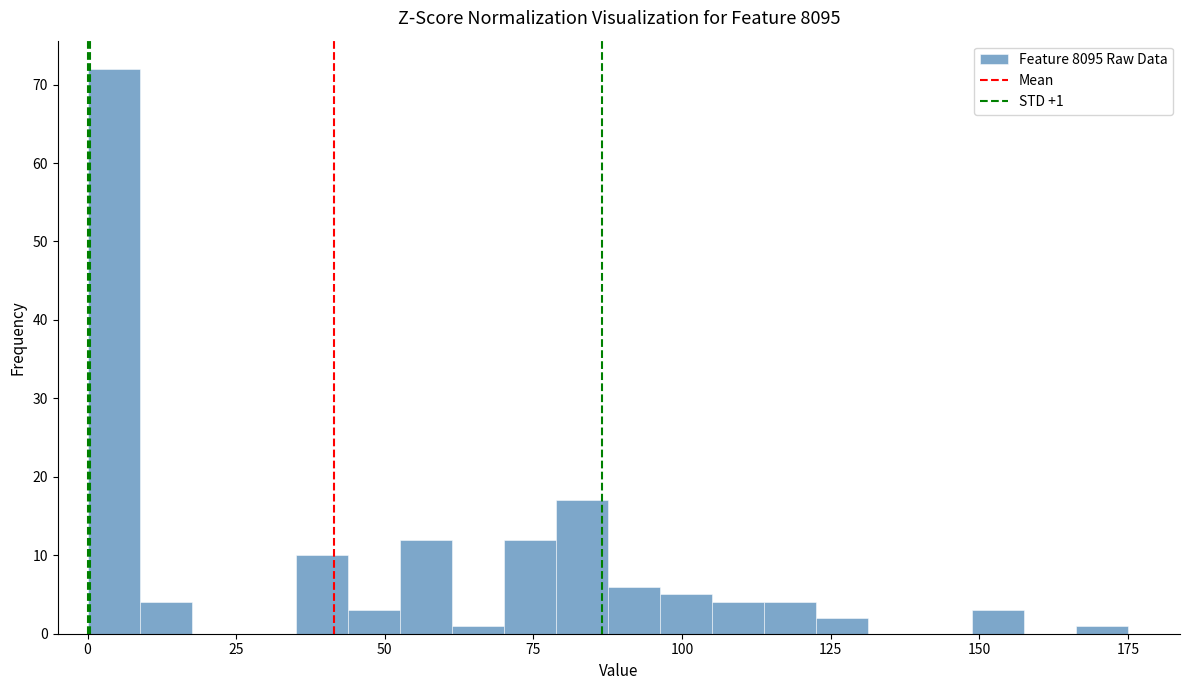

Around what value on the x-axis is the tallest bar? Give the approximate position of its centre, as read against the axis.

5